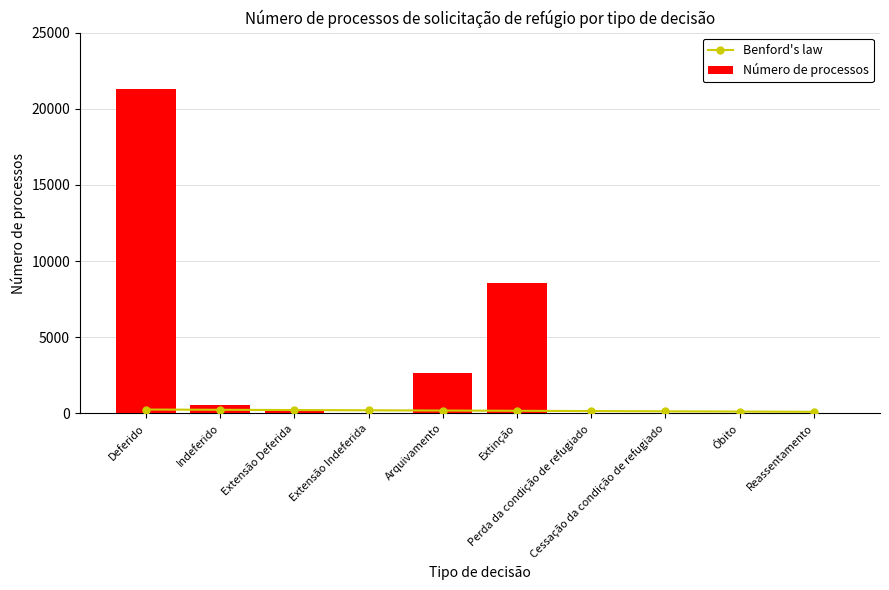

What is the sum of the Benford's law values at Óbito and Reassentamento?

229.6